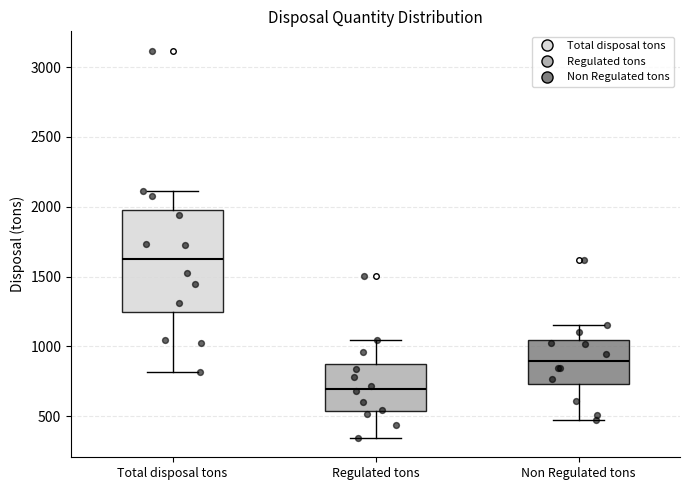

Comparing the boxes themselves (not the whiskers), which one is the tallest?

Total disposal tons